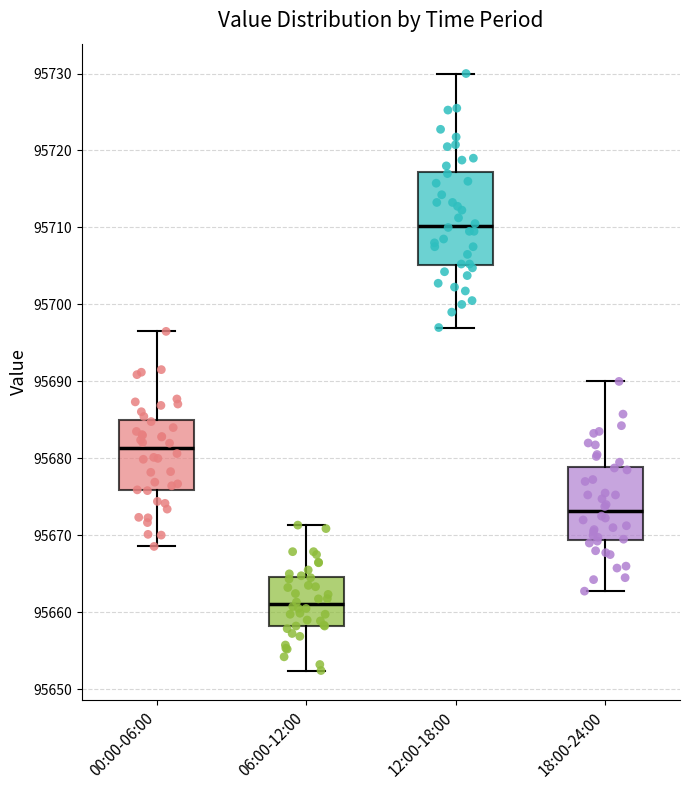

Reading left to right, read every box against the y-axis: the position of its median line, the range the box covers, and the ends of its whiskers. The values are not printed on the chart, so give them approximately, as read against the axis.

00:00-06:00: median 95681, box 95676 to 95685, whiskers 95669 to 95697
06:00-12:00: median 95661, box 95658 to 95665, whiskers 95652 to 95671
12:00-18:00: median 95710, box 95705 to 95717, whiskers 95697 to 95730
18:00-24:00: median 95673, box 95669 to 95679, whiskers 95663 to 95690